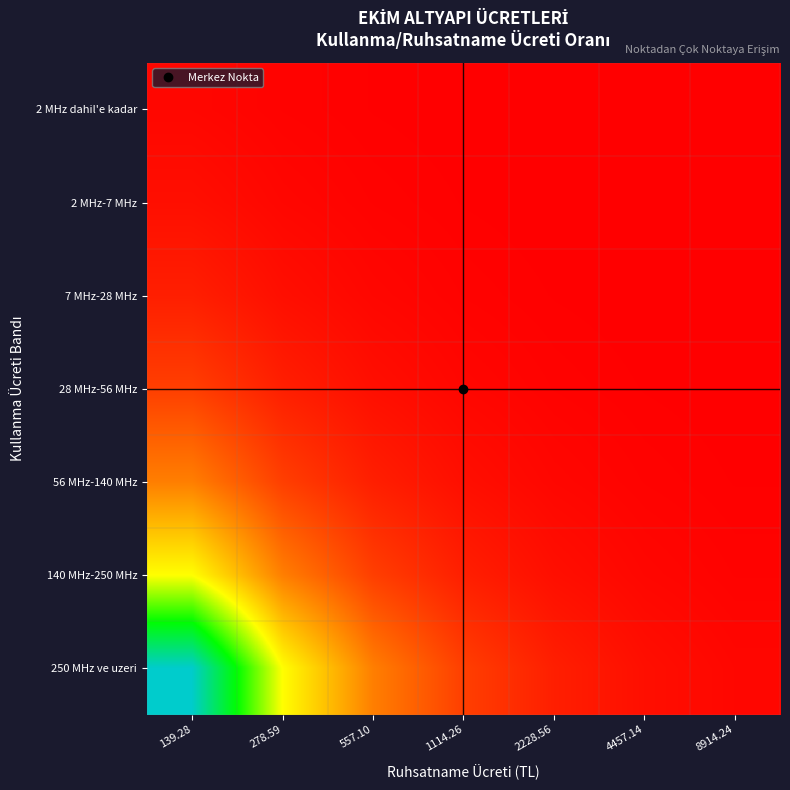

Reading left to right, extract all data points from this chart.

2 MHz dahil'e kadar: 139.28=1.0	278.59=0.5	557.10=0.3	1114.26=0.1	2228.56=0.1	4457.14=0.0	8914.24=0.0
2 MHz-7 MHz: 139.28=2.0	278.59=1.0	557.10=0.5	1114.26=0.3	2228.56=0.1	4457.14=0.1	8914.24=0.0
7 MHz-28 MHz: 139.28=4.0	278.59=2.0	557.10=1.0	1114.26=0.5	2228.56=0.2	4457.14=0.1	8914.24=0.1
28 MHz-56 MHz: 139.28=8.0	278.59=4.0	557.10=2.0	1114.26=1.0	2228.56=0.5	4457.14=0.2	8914.24=0.1
56 MHz-140 MHz: 139.28=16.0	278.59=8.0	557.10=4.0	1114.26=2.0	2228.56=1.0	4457.14=0.5	8914.24=0.2
140 MHz-250 MHz: 139.28=32.0	278.59=16.0	557.10=8.0	1114.26=4.0	2228.56=2.0	4457.14=1.0	8914.24=0.5
250 MHz ve uzeri: 139.28=64.0	278.59=32.0	557.10=16.0	1114.26=8.0	2228.56=4.0	4457.14=2.0	8914.24=1.0